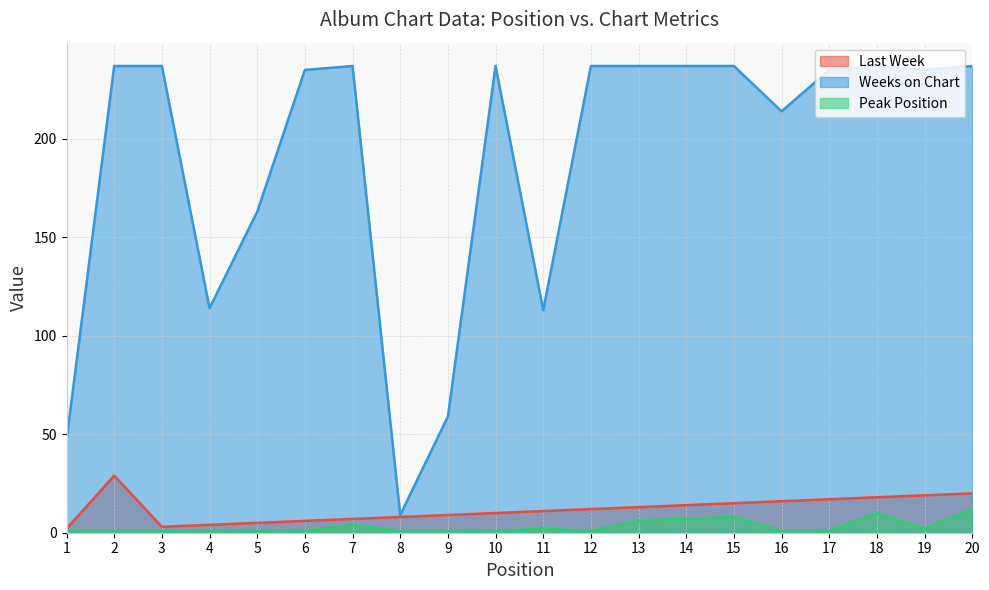

How many interior local valleys does the Last Week series have?

1